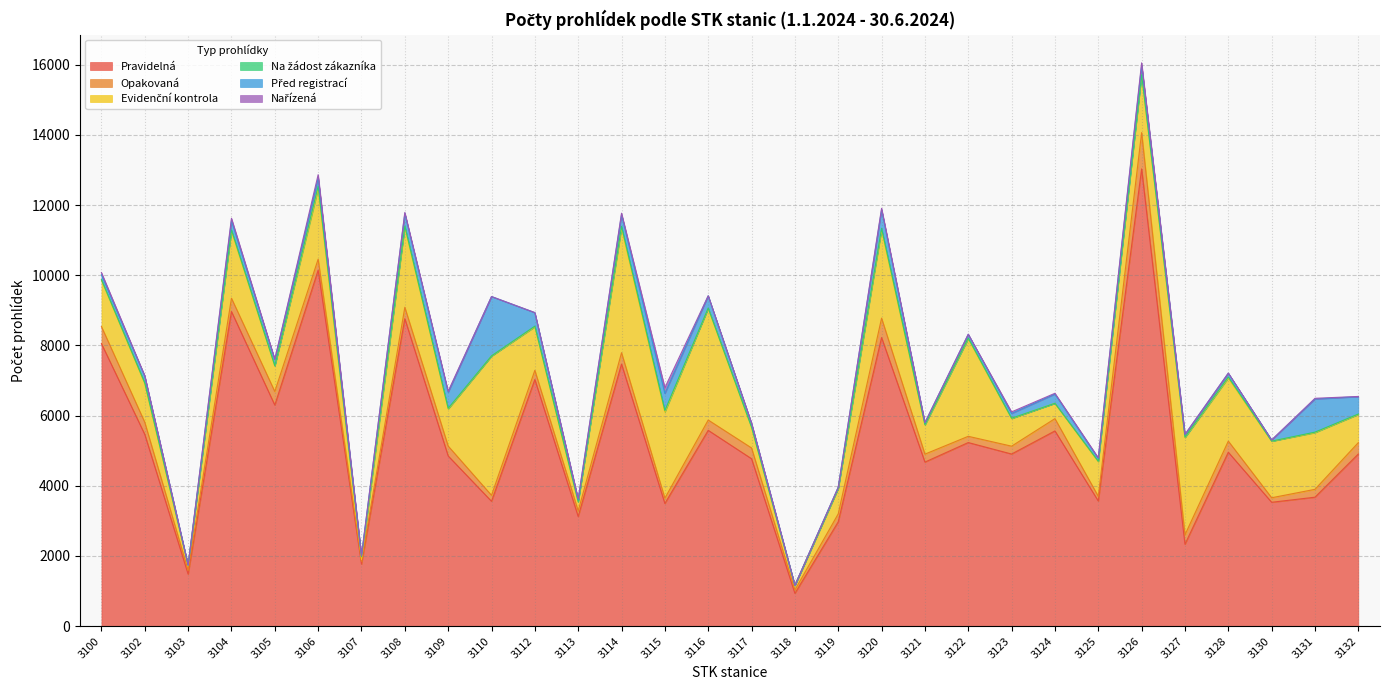

In Před registrací, how many points are lower than both neighbors (excluding endpoints)?

9